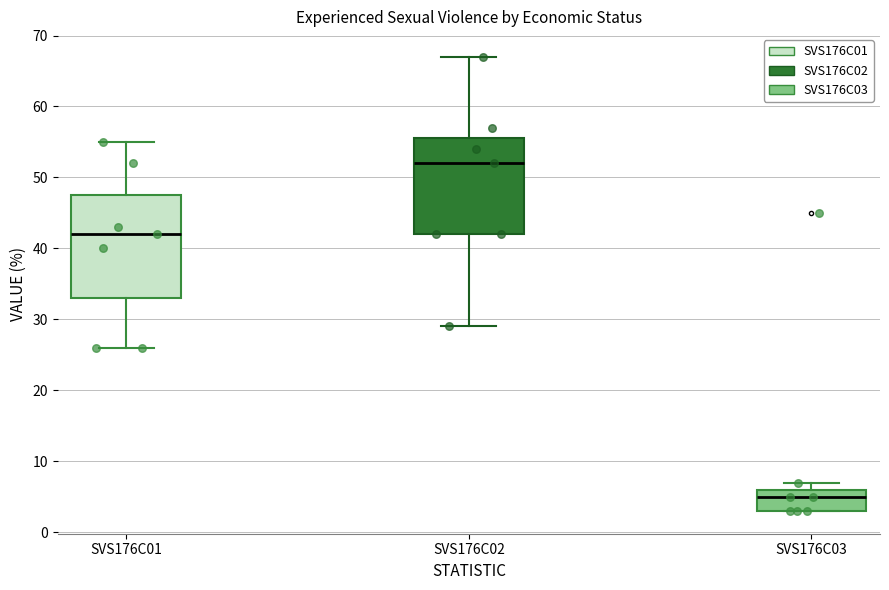

Which box is the tallest, from its lower edge to its upper edge?

SVS176C01